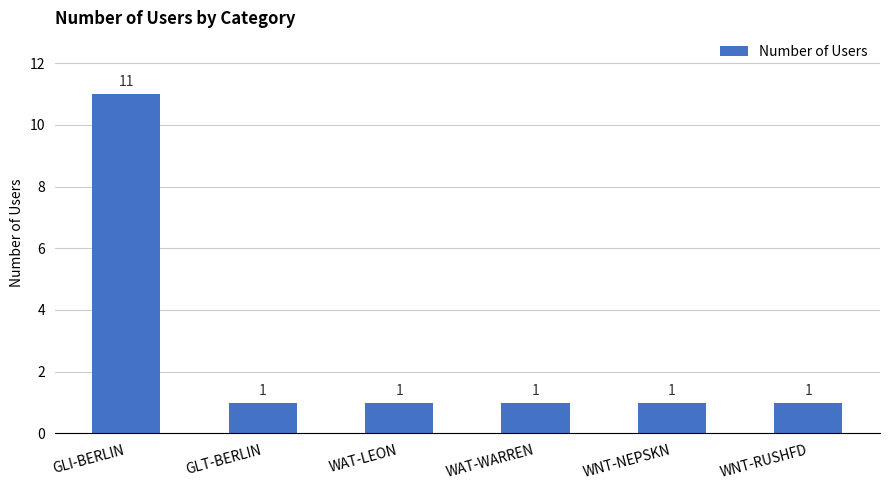

Reading left to right, extract all data points from this chart.

11	1	1	1	1	1